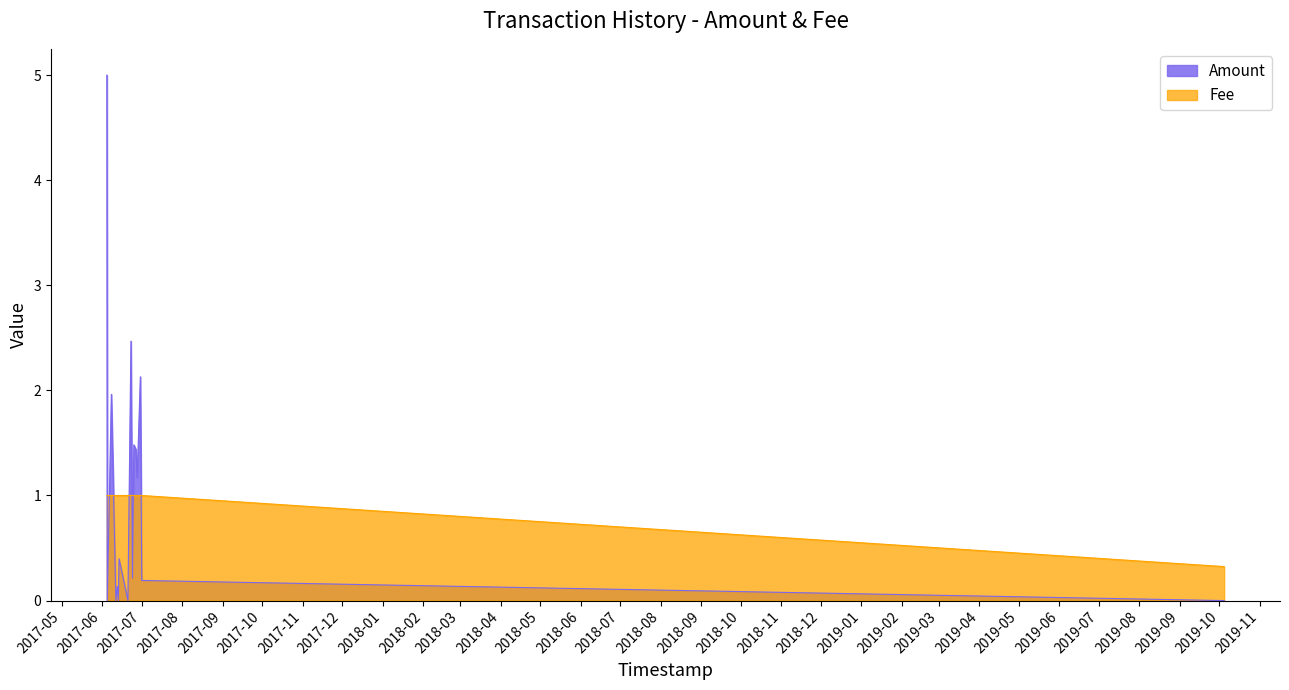

List the labels in order of Fee value, largest first.

1, 2, 3, 4, 5, 6, 7, 8, 9, 10, 11, 12, 13, 14, 15, 0